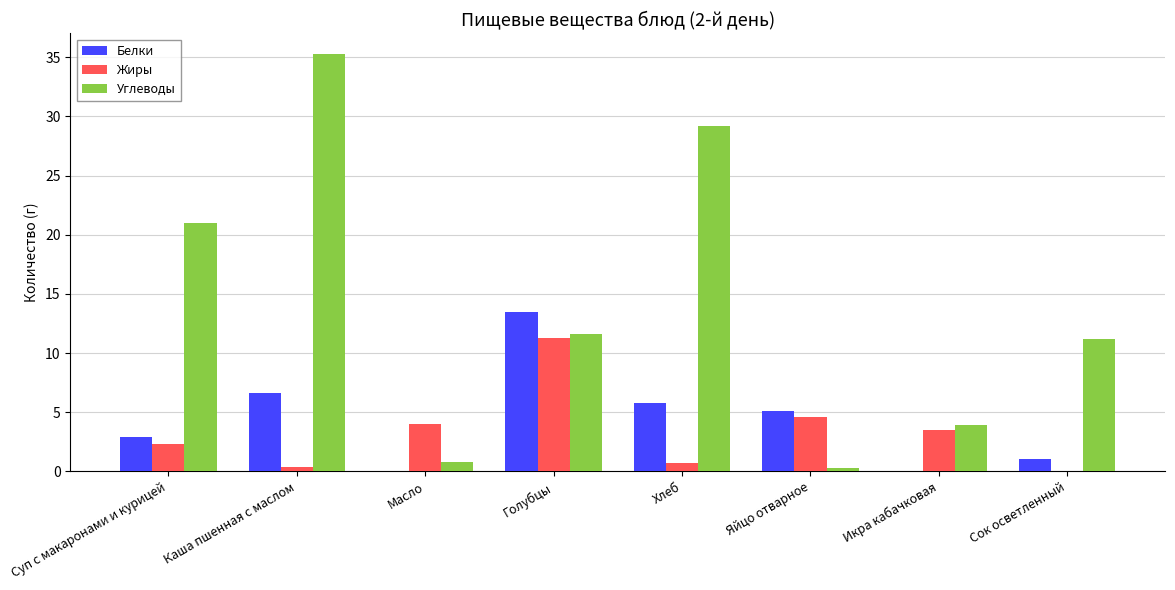

What is the difference between the Белки values at Голубцы and Суп с макаронами и курицей?

10.6